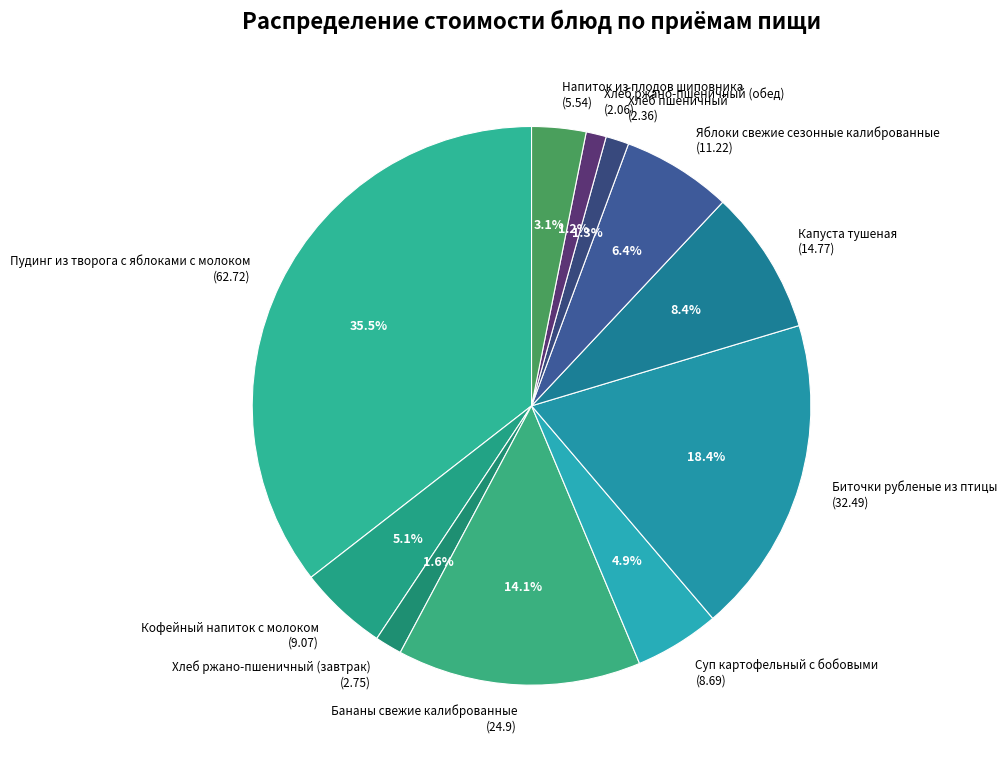

To the nearest percent, what portion does Биточки рубленые из птицы represent?

18%